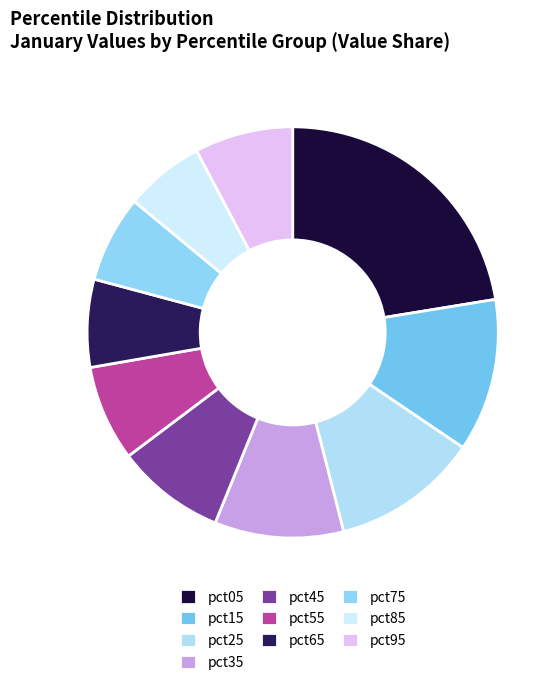

True or false: pct55 accounts for 8% of the total.

True